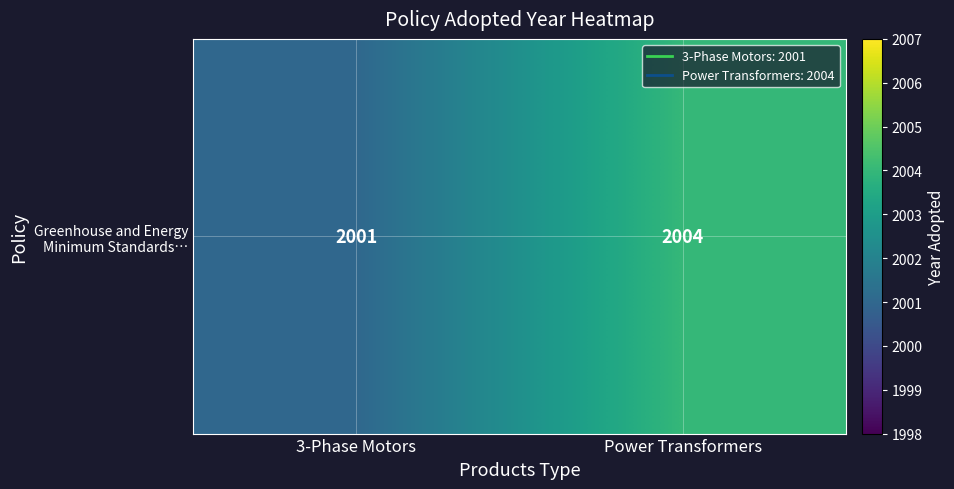

How many values are between 2001 and 2004?

2